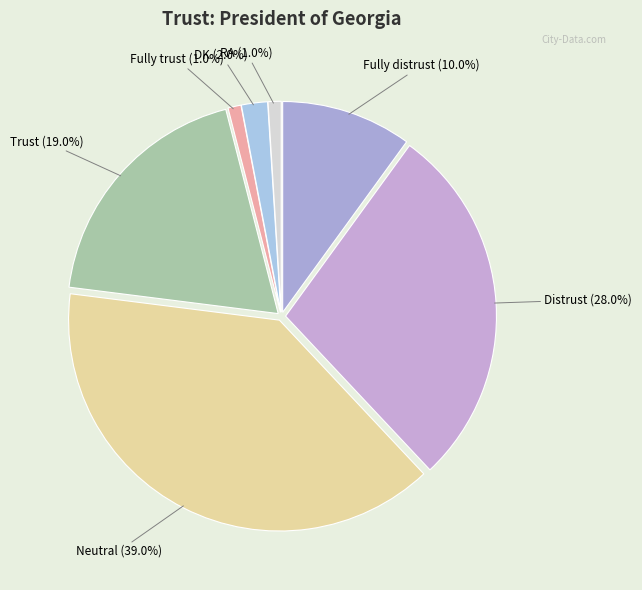

What is the largest slice in the pie chart?

Neutral